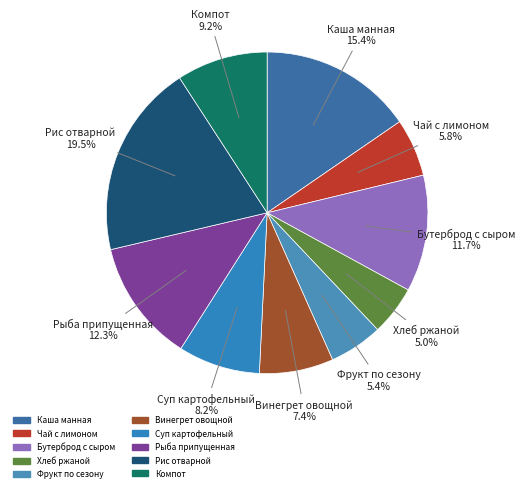

Count the number of slices in the pie.

10